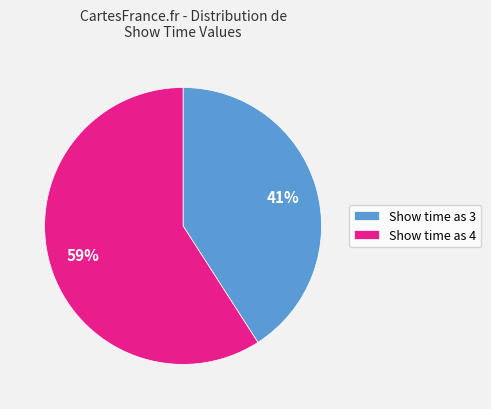

What is the smallest slice in the pie chart?

Show time as 3